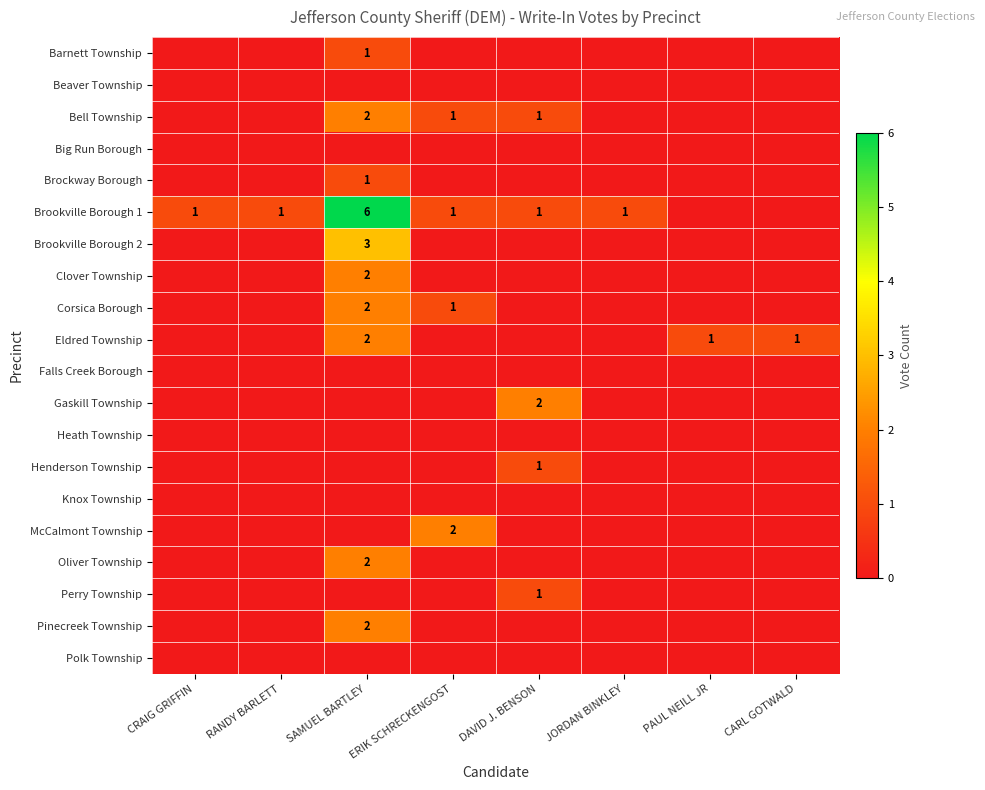

Which series has the widest spread of values?

Brookville Borough 1